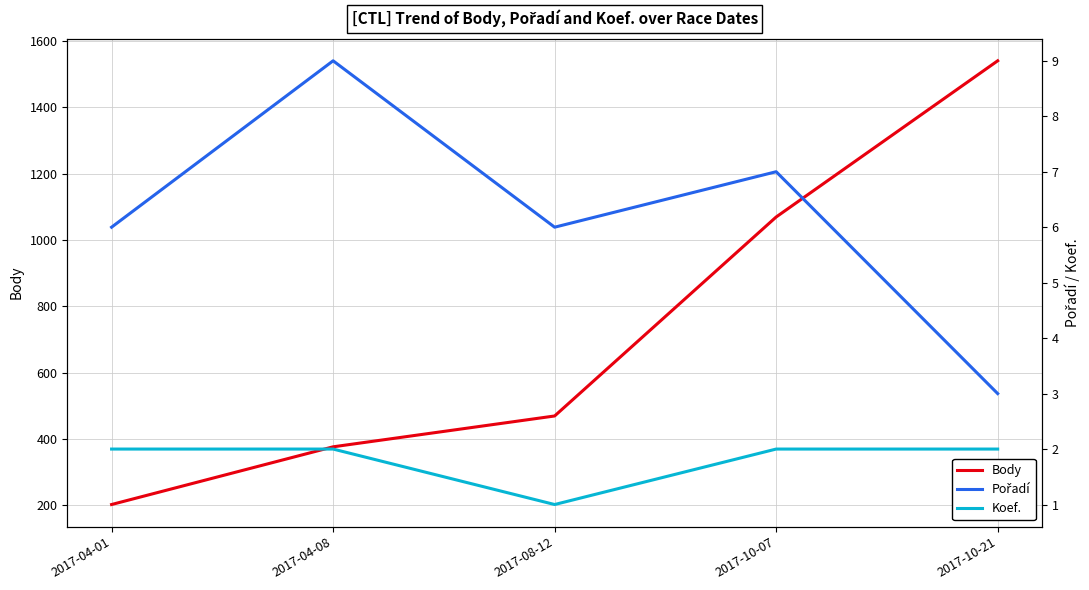

True or false: Body and Pořadí cross at least once.

False